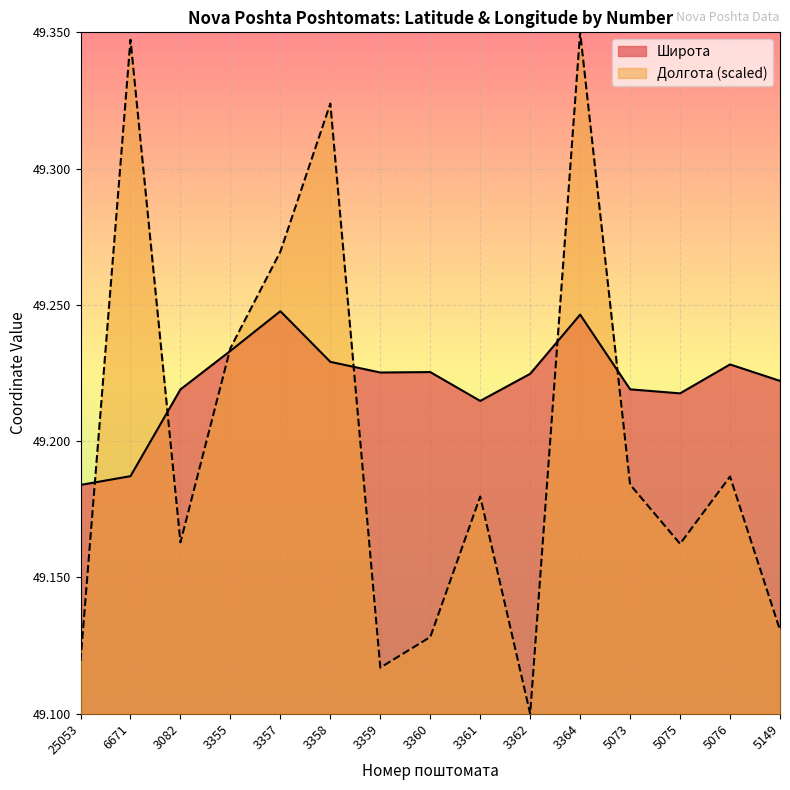

At which category is the sum across all series the highest?

3364